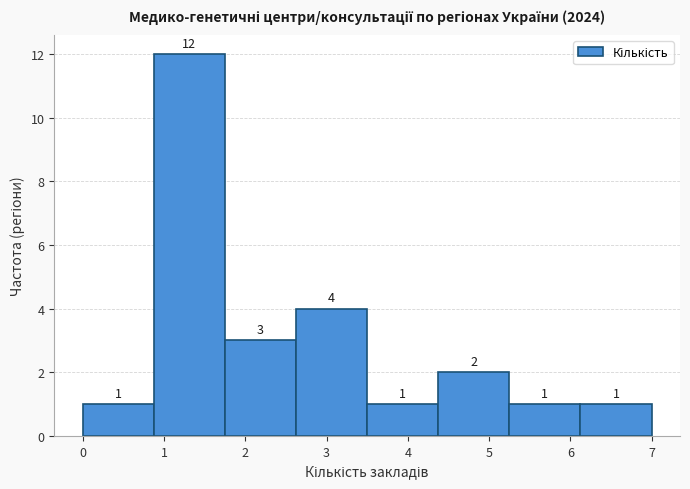

Over which range of the x-axis is the bar tallest?

0.9 to 1.8